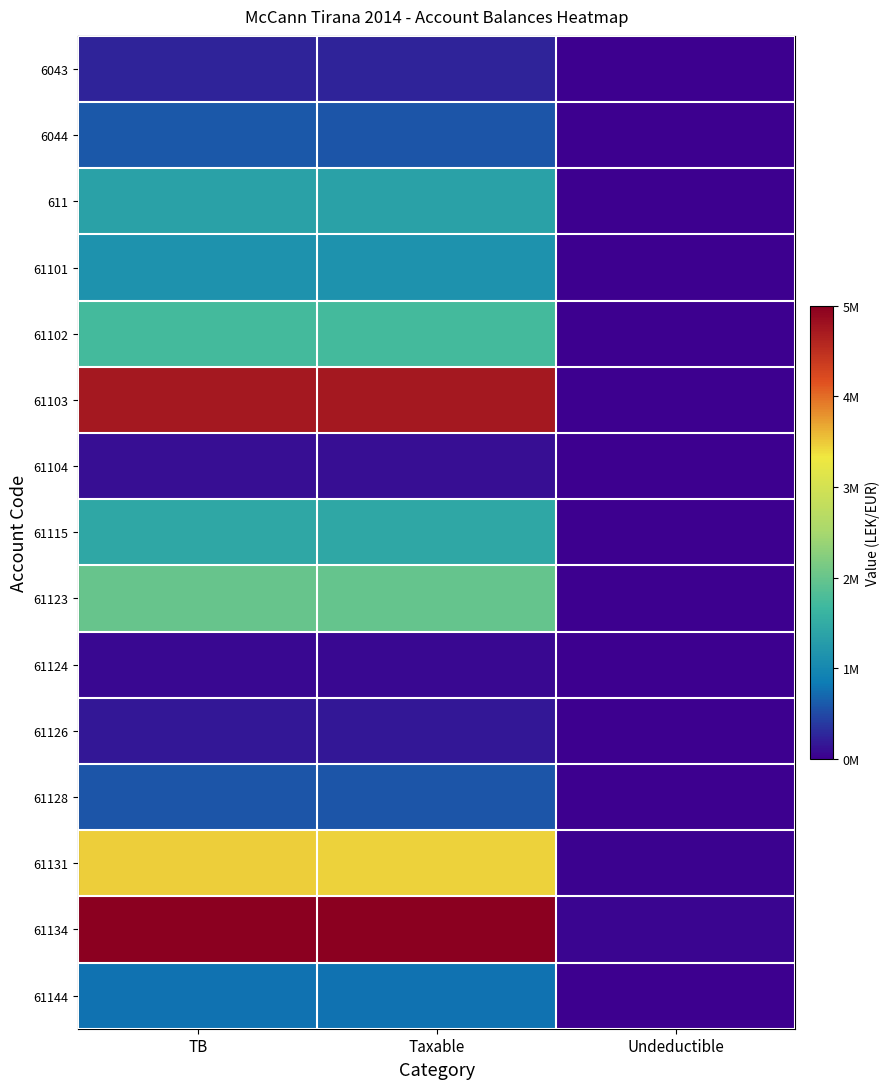

Where does the 61101 series first go above 1149043?

TB